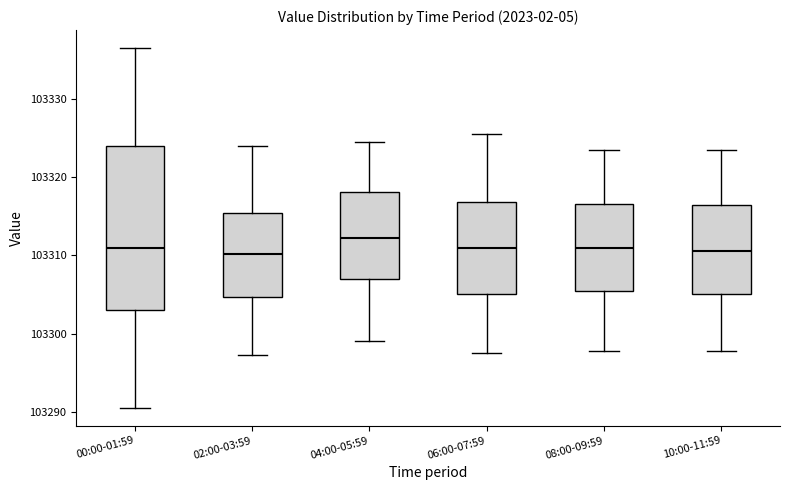

Where is the upper edge of the box for 04:00-05:59 on the y-axis? The values are not printed on the chart, so give them approximately, as read against the axis.

103318